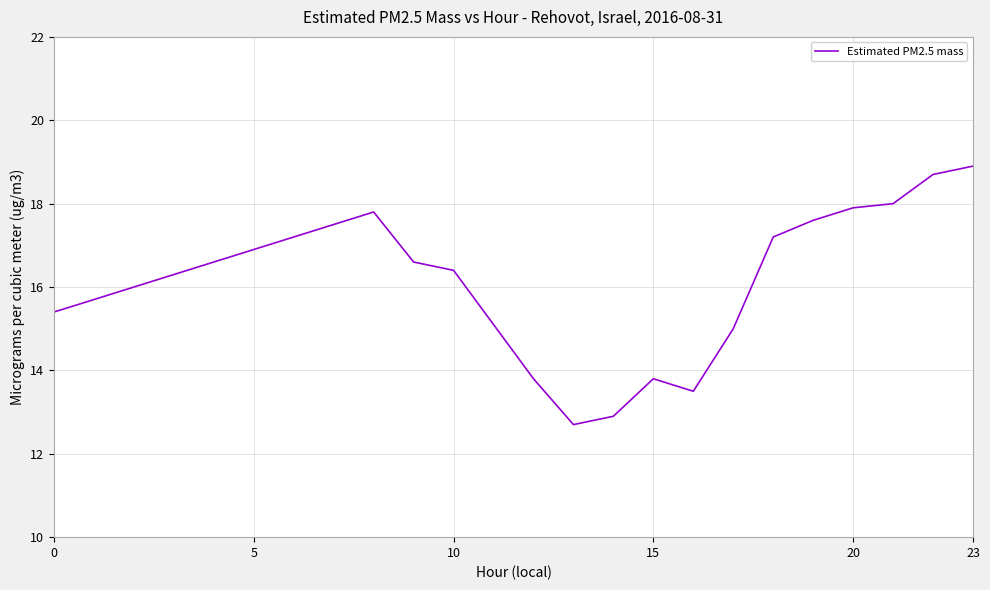

What is the maximum value shown in the chart?

18.9